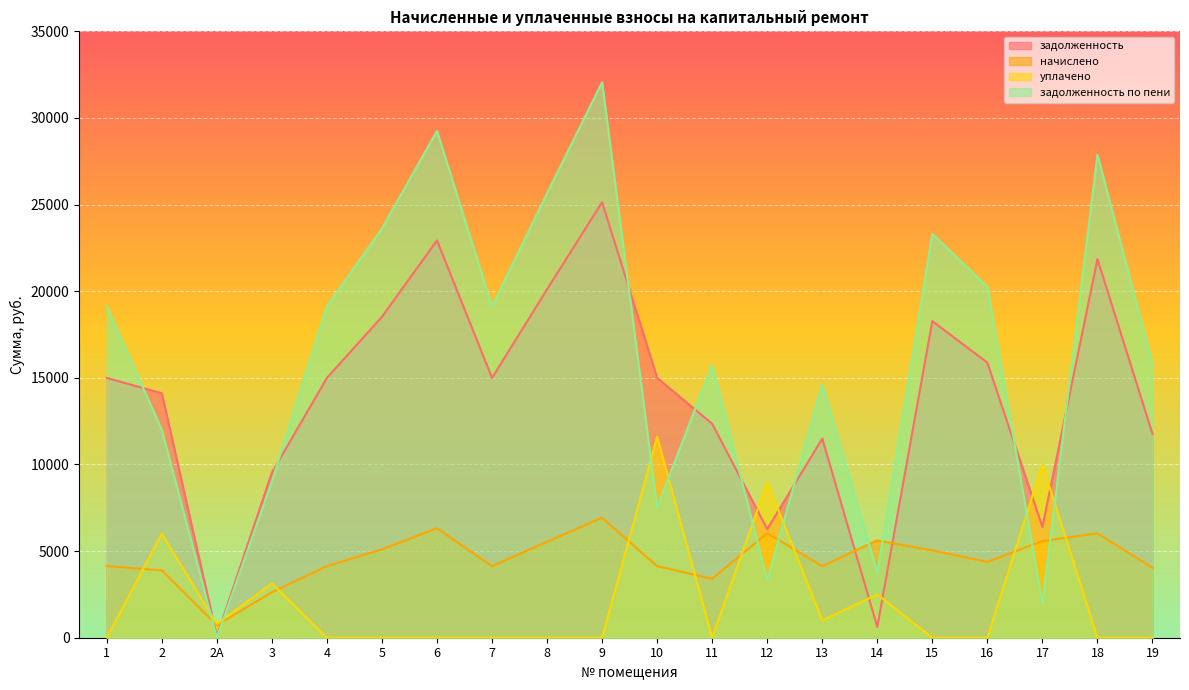

Which category has the lowest value in the задолженность series?

2А